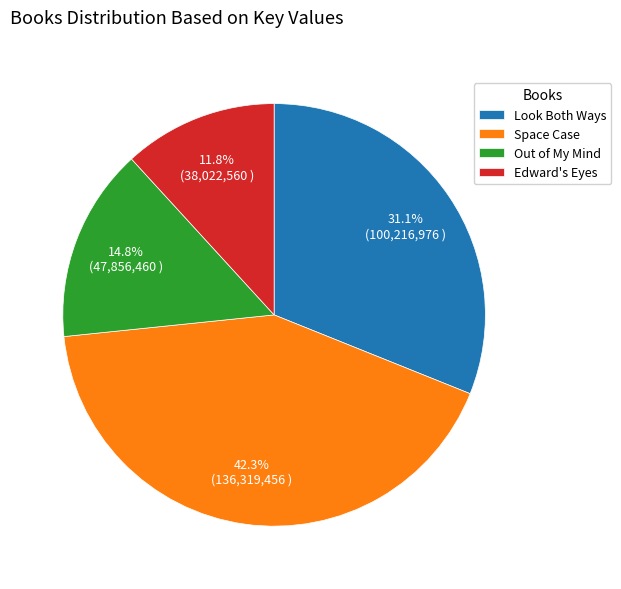

Approximately how many times larger is the value at Out of My Mind compared to Look Both Ways?

0.5